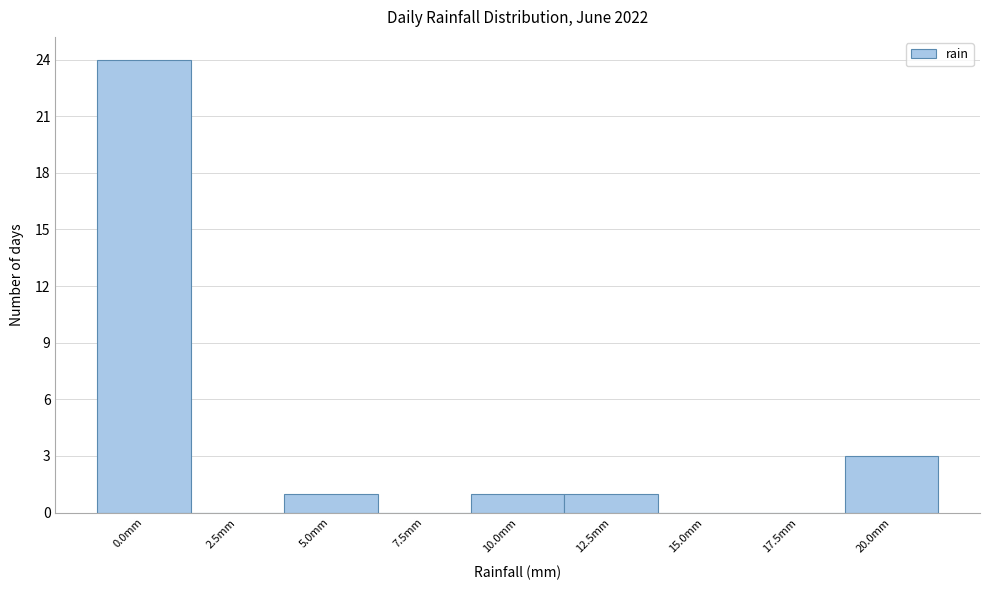

Reading right to left, list all the values displayed in this chart.

20.0mm=3	17.5mm=0	15.0mm=0	12.5mm=1	10.0mm=1	7.5mm=0	5.0mm=1	2.5mm=0	0.0mm=24